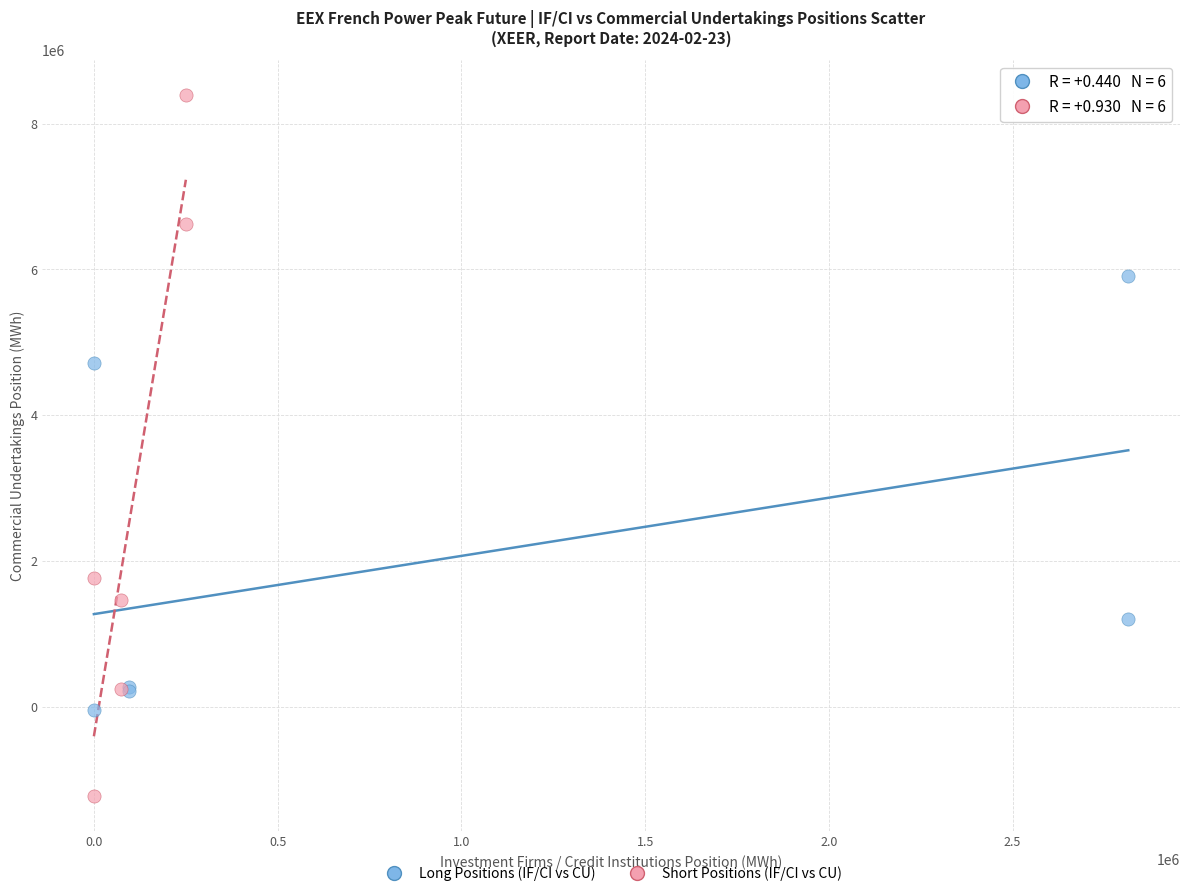

Which series has the widest spread of Y values?

Short Positions (IF/CI vs CU)